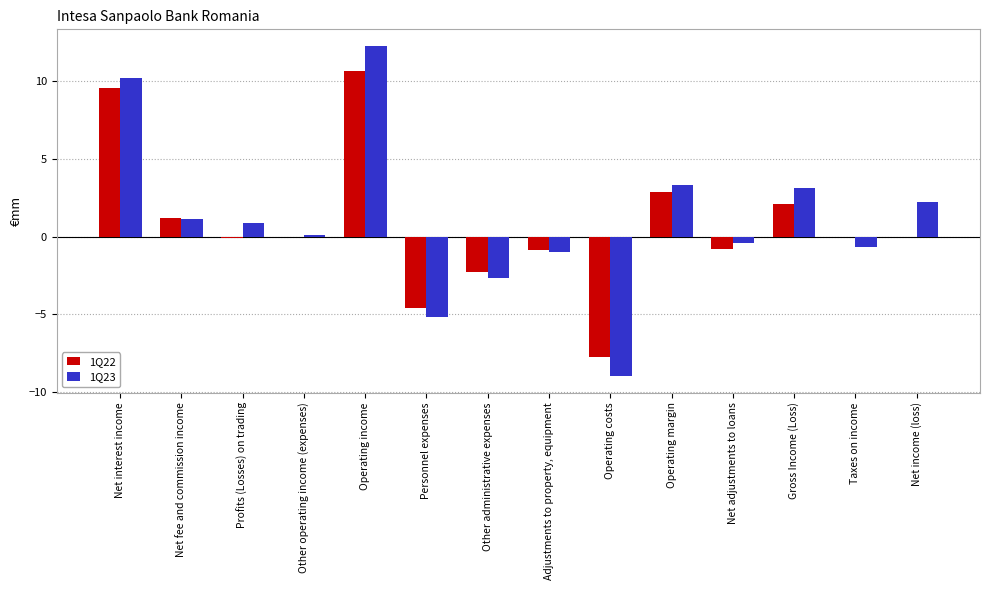

Between Profits (Losses) on trading and Taxes on income, which series saw the biggest shift?

1Q23